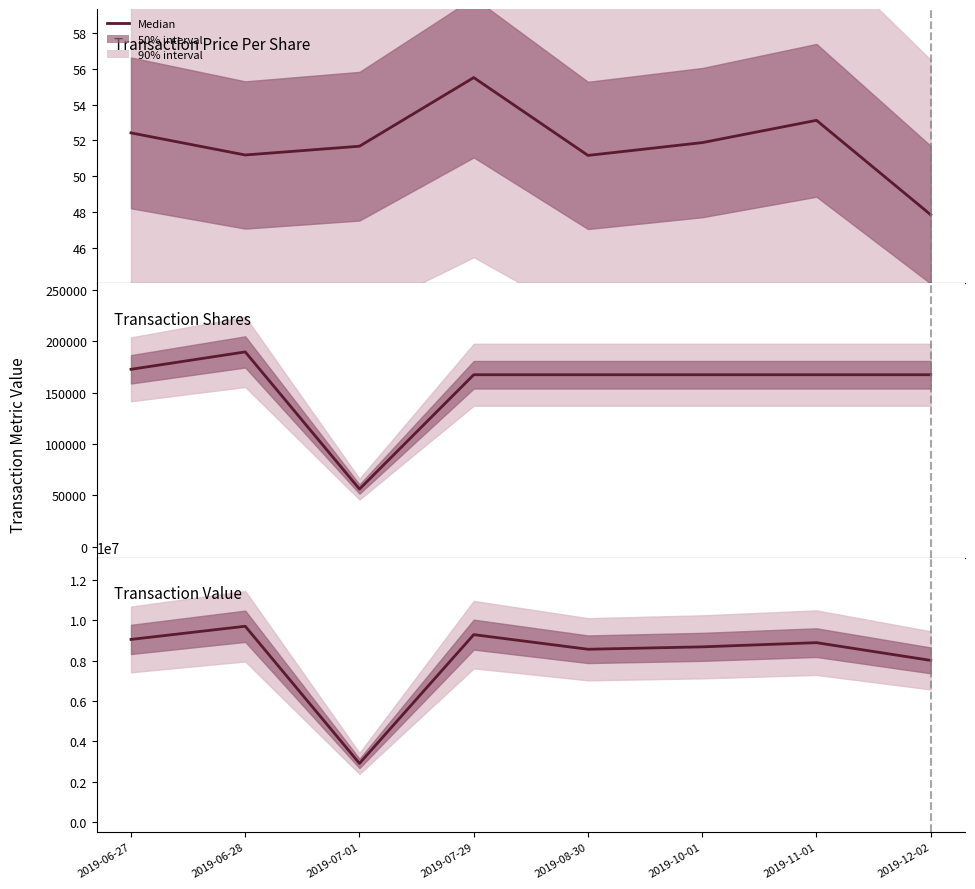

Is this an area chart (filled region under the line)?

No